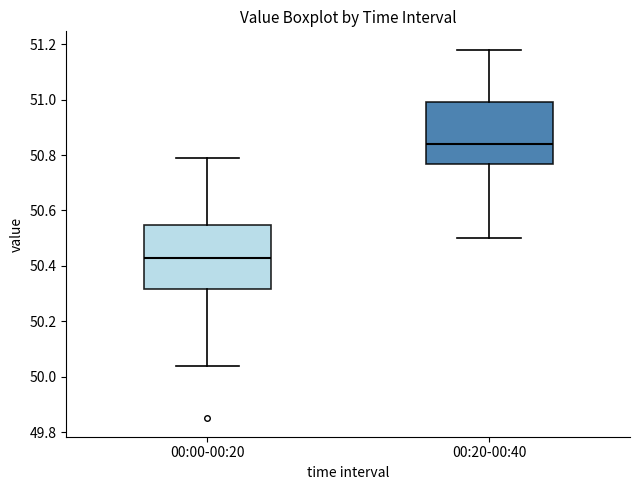

Where is the upper edge of the box for 00:00-00:20 on the y-axis? The values are not printed on the chart, so give them approximately, as read against the axis.

50.54